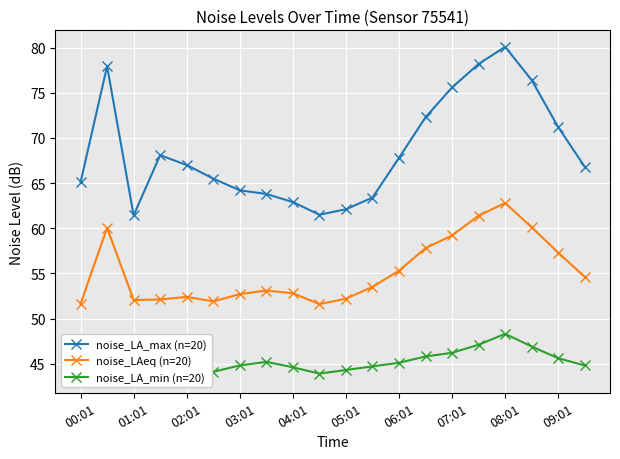

How many data points in noise_LA_max (n=20) are less than 67?

10